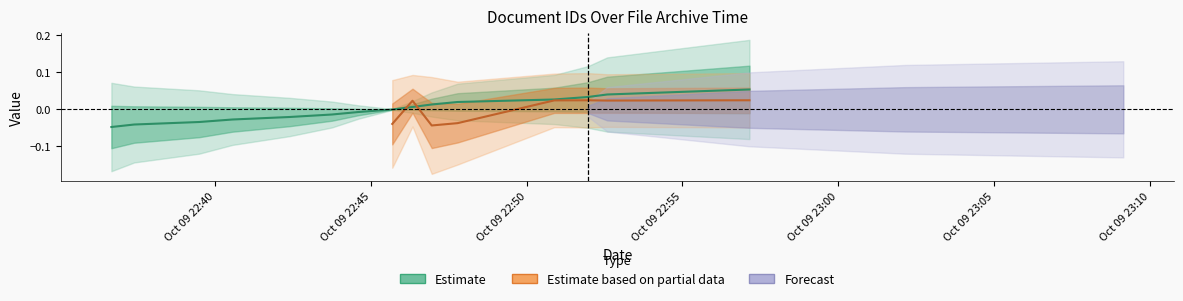

At which label does the data first exceed 0?

2022-10-09 22:46:20